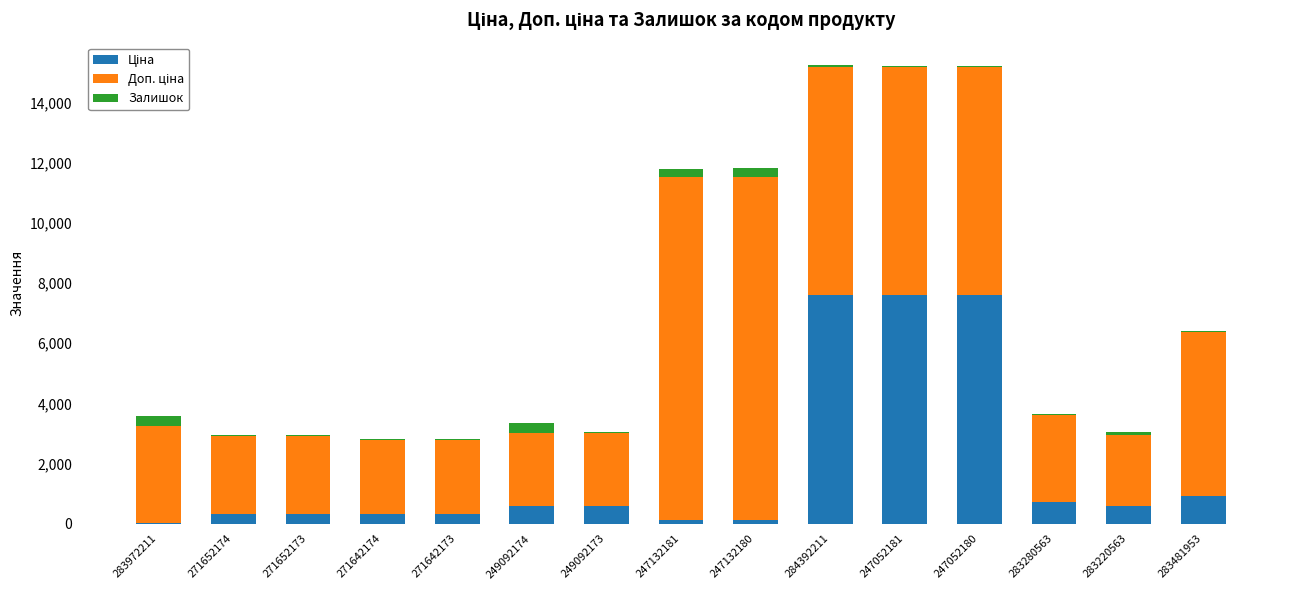

Are the bars horizontal?

No